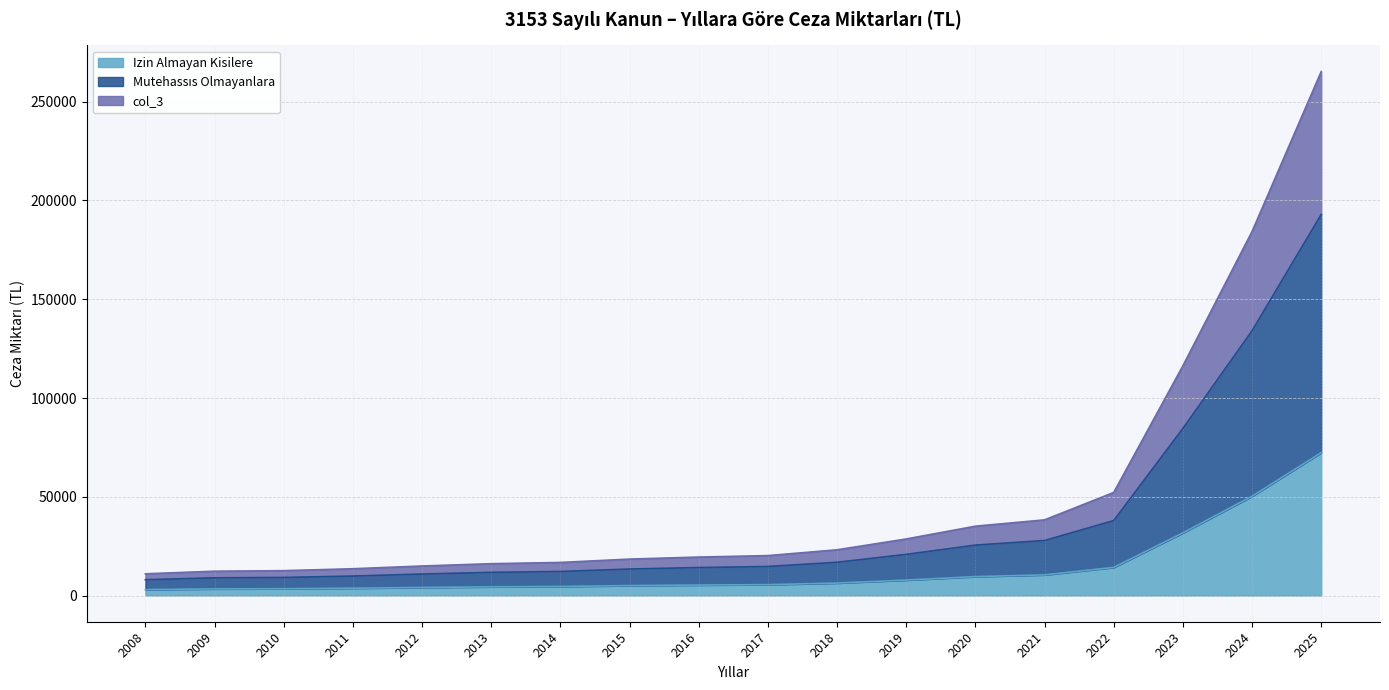

What value does the Izin Almayan Kisilere series have at 2019?

7810.6